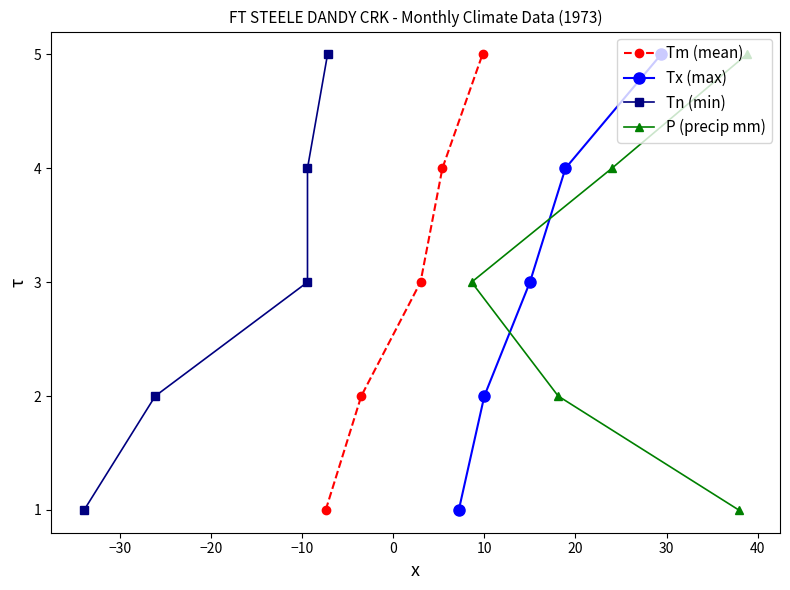

True or false: Tm (mean) has more than 0 interior local peaks.

False